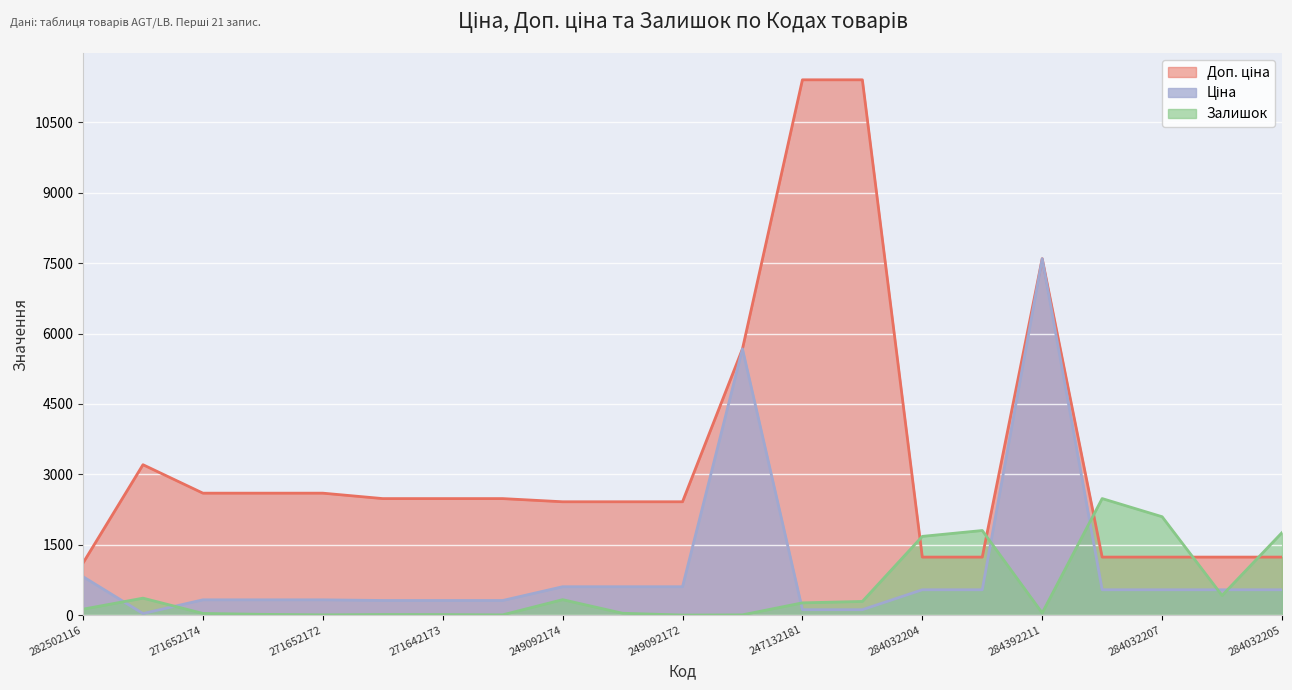

Reading right to left, what are all the values shown in this chart?

Ціна: 284032205=539.0	284032206=539.0	284032207=539.0	284032208=539.0	284392211=7596.5	284032203=539.0	284032204=539.0	247132180=114.1	247132181=114.1	10832185=5673.8	249092172=603.7	249092173=603.7	249092174=603.7	271642172=310.3	271642173=310.3	271642174=310.3	271652172=324.8	271652173=324.8	271652174=324.8	283972211=32.0	282502116=818.5
Доп. ціна: 284032205=1235.4	284032206=1235.4	284032207=1235.4	284032208=1235.4	284392211=7596.5	284032203=1235.4	284032204=1235.4	247132180=11410.0	247132181=11410.0	10832185=5673.8	249092172=2414.8	249092173=2414.8	249092174=2414.8	271642172=2482.4	271642173=2482.4	271642174=2482.4	271652172=2598.3	271652173=2598.3	271652174=2598.3	283972211=3205.0	282502116=1109.2
Залишок: 284032205=1757.0	284032206=417.0	284032207=2096.0	284032208=2483.0	284392211=44.0	284032203=1802.0	284032204=1677.0	247132180=290.0	247132181=260.0	10832185=4.0	249092172=0.0	249092173=38.0	249092174=328.0	271642172=4.0	271642173=10.0	271642174=11.0	271652172=4.0	271652173=15.0	271652174=34.0	283972211=360.0	282502116=125.0